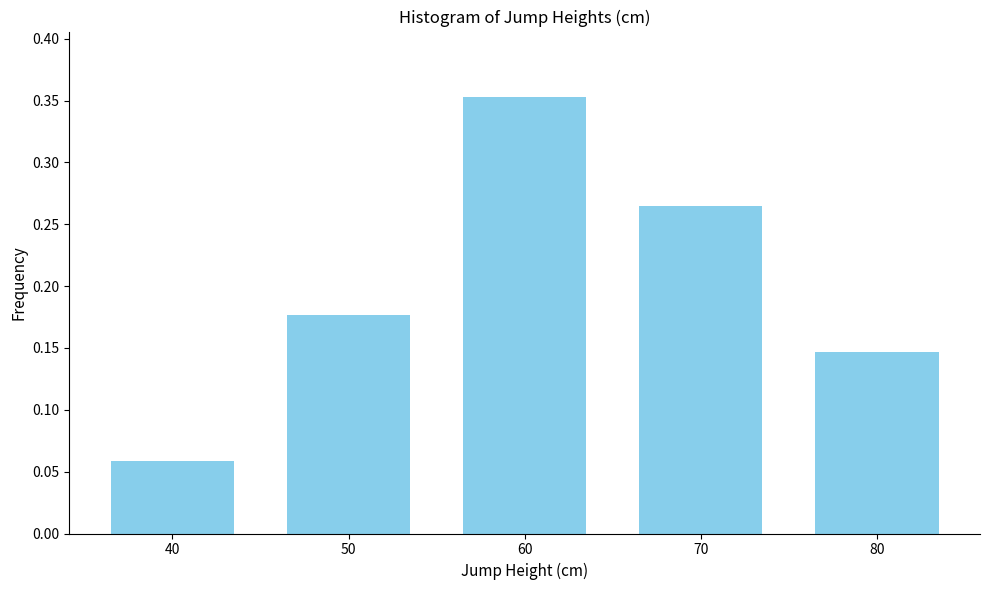

What is the change in value from 40 to 80?

+0.1